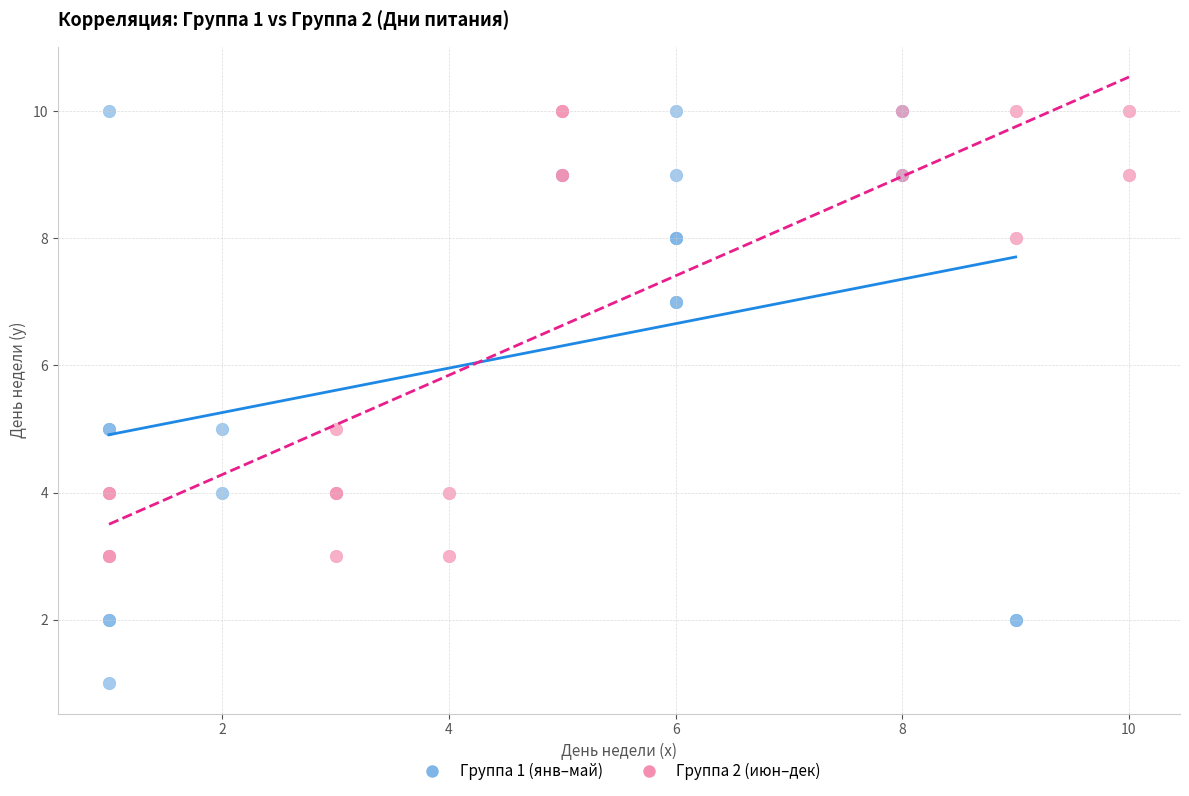

Which series reaches the minimum Y coordinate?

Группа 1 (янв–май)